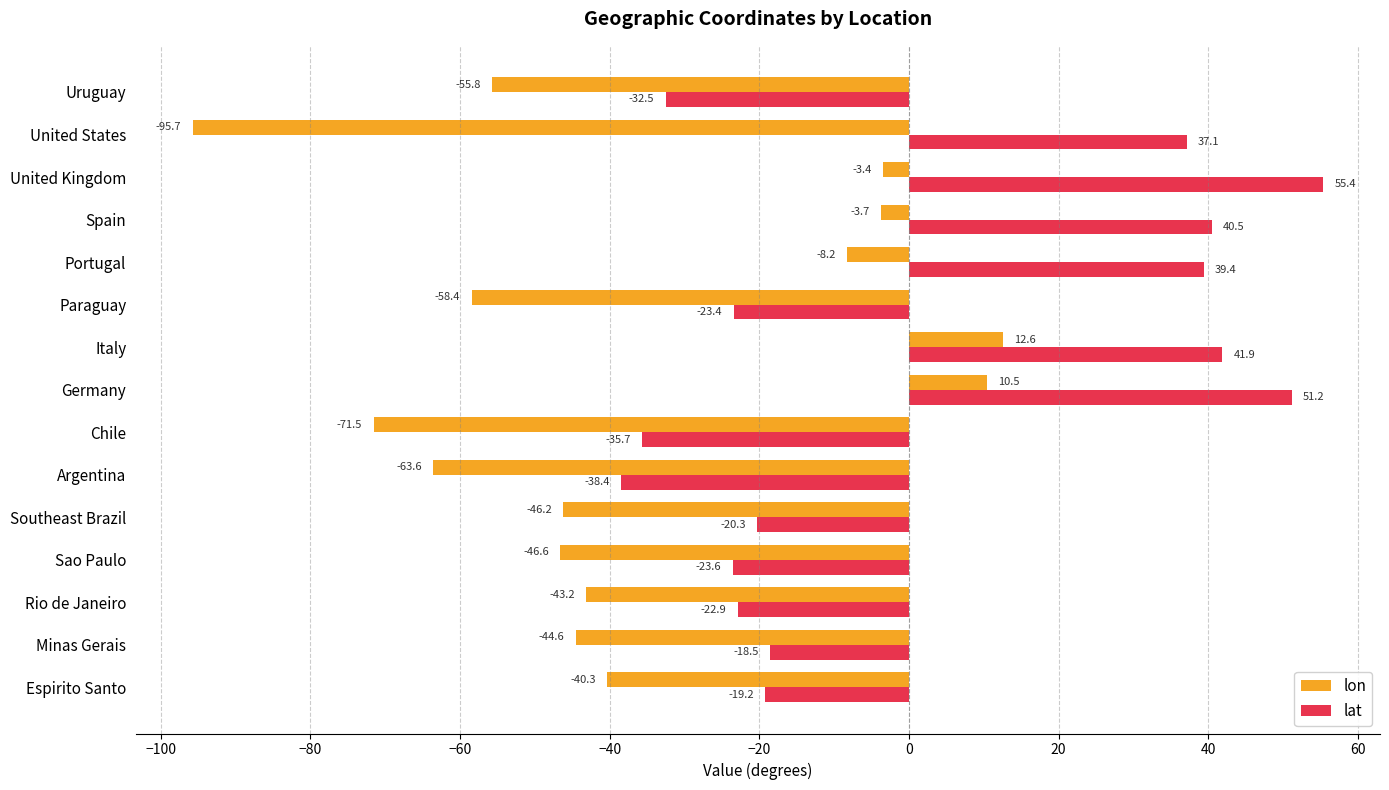

What value does the lon series have at Sao Paulo?

-46.6